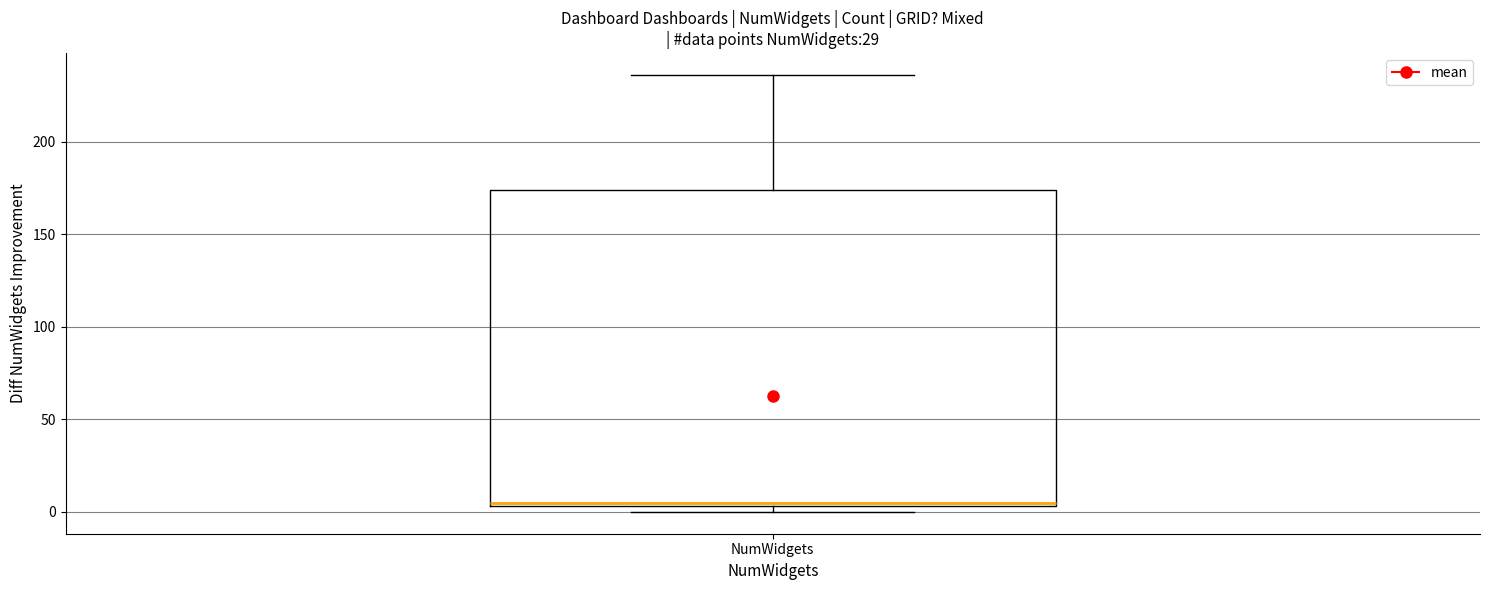

Read this box plot against the y-axis: the position of the median line, the range covered by the box, and the ends of both whiskers. The values are not printed on the chart, so give them approximately, as read against the axis.

median 5 (just above the box's lower edge), box 5 to 175, whiskers 0 to 235